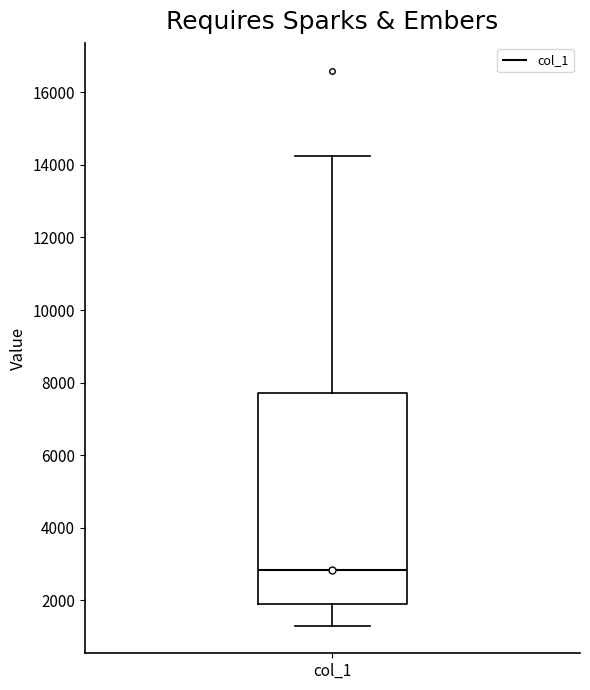

Where is the lower edge of the box for col_1 on the y-axis? The values are not printed on the chart, so give them approximately, as read against the axis.

1800